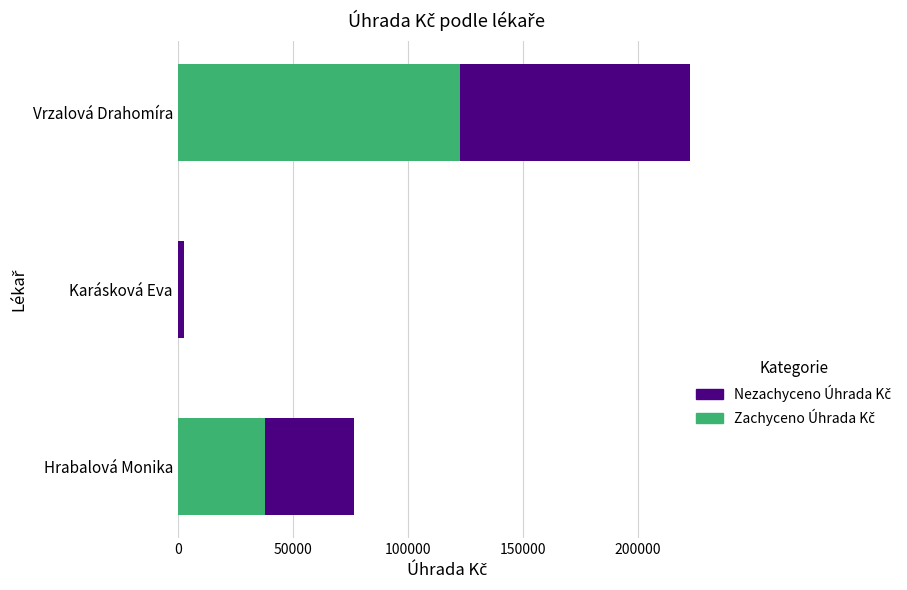

What is the total value across all series at Vrzalová Drahomíra?

222615.2